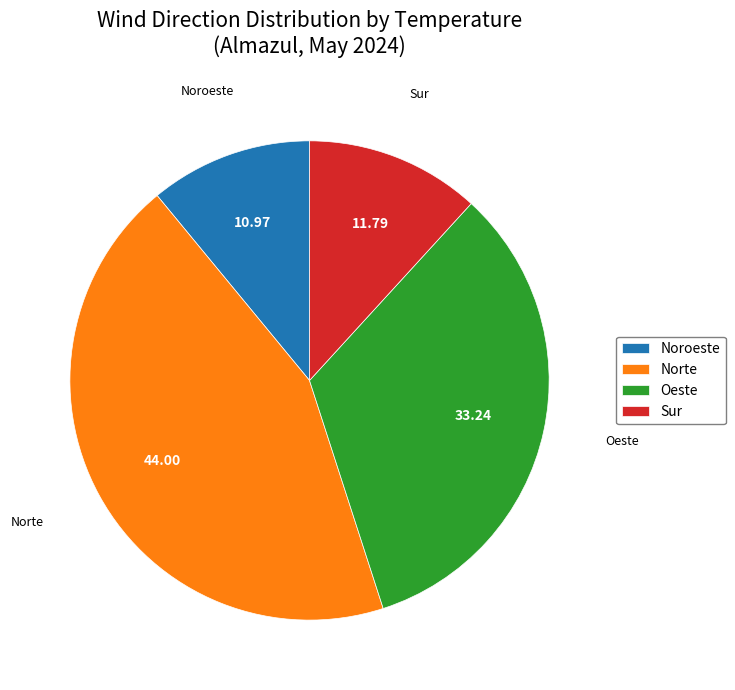

Which slice is the smallest?

Noroeste